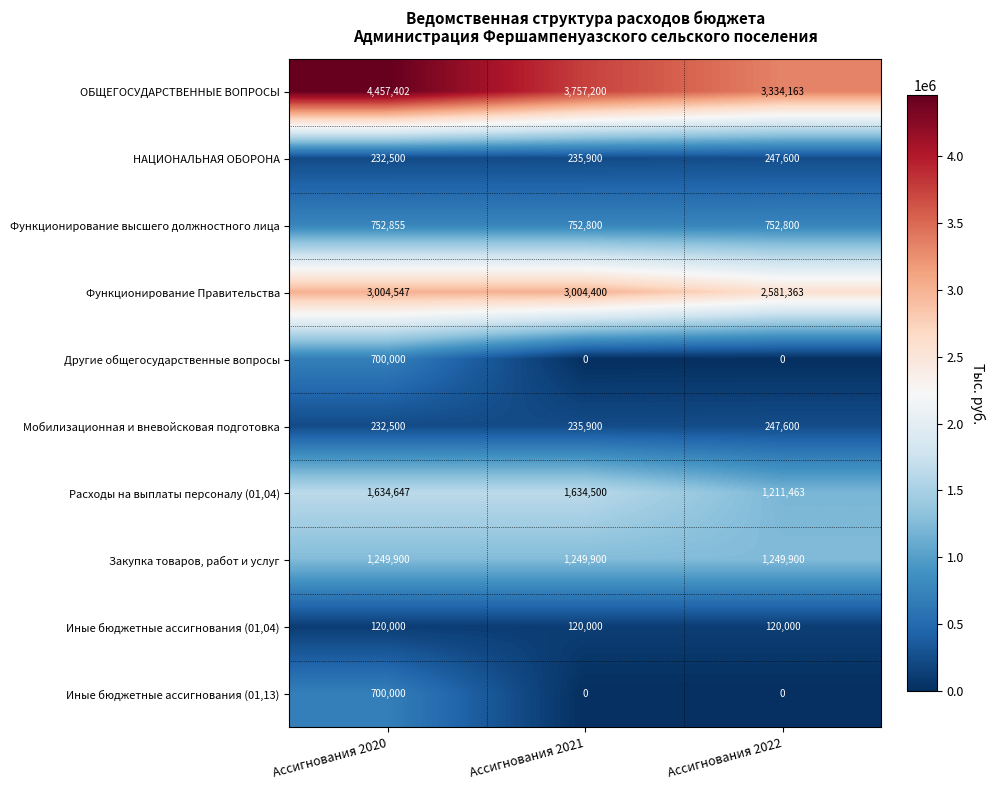

Count the Иные бюджетные ассигнования (01,13) values in the range 0 to 700000.

3